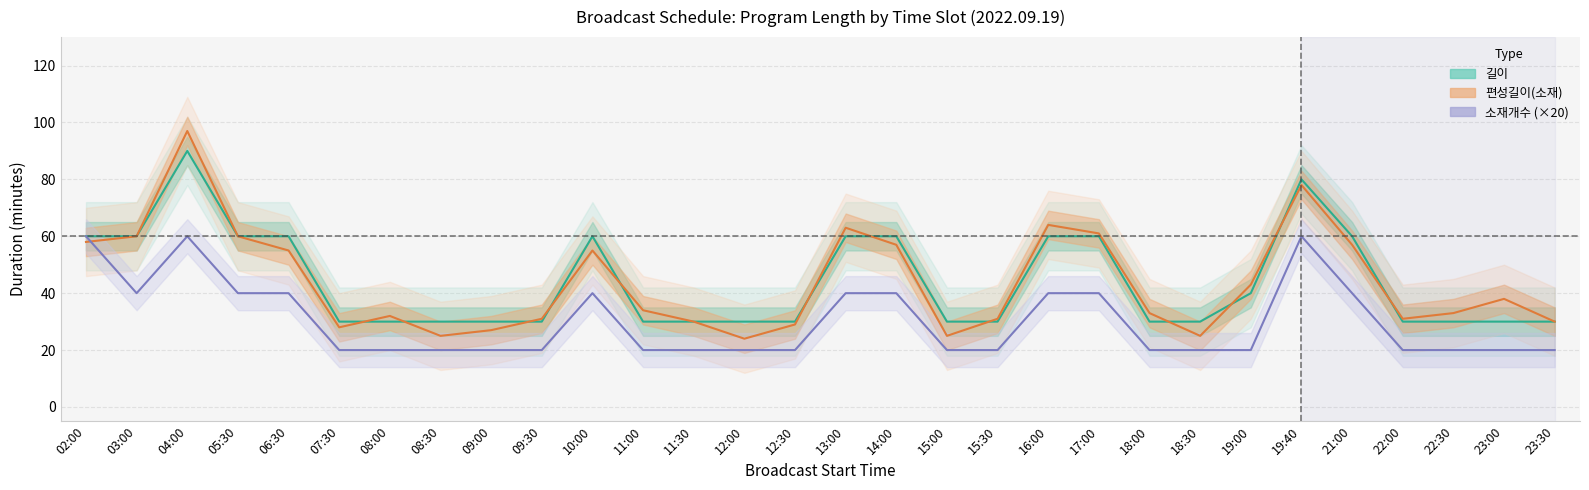

What are all the series names shown in the legend?

길이, 편성길이(소재), 소재개수 (×20)